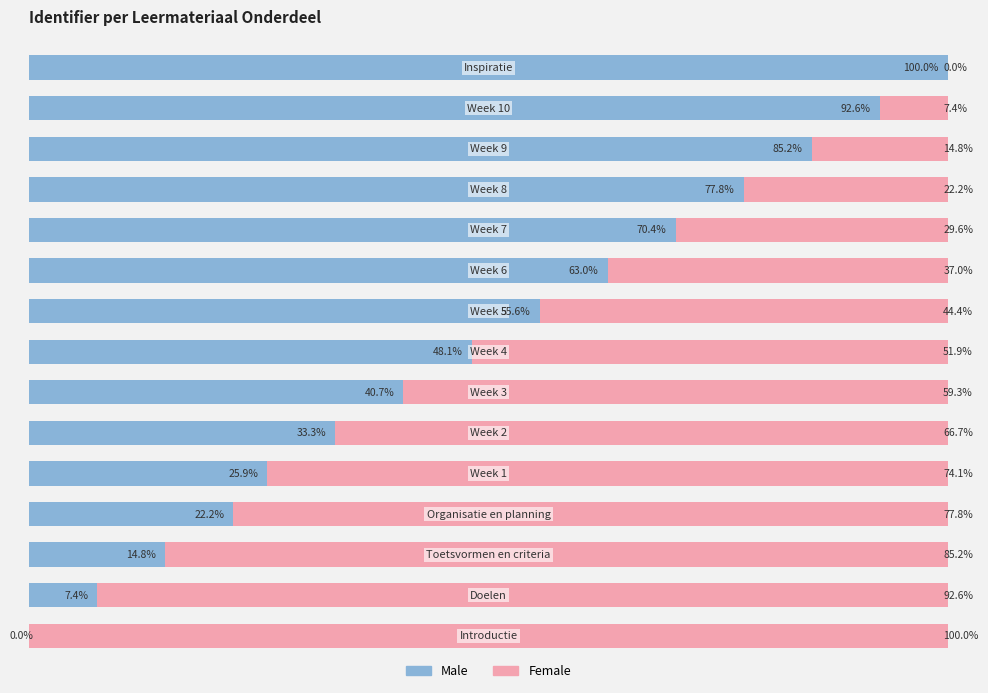

Reading right to left, what are all the values shown in this chart?

Male: 100.0	92.6	85.2	77.8	70.4	63.0	55.6	48.1	40.7	33.3	25.9	22.2	14.8	7.4	0.0
Female: 0.0	7.4	14.8	22.2	29.6	37.0	44.4	51.9	59.3	66.7	74.1	77.8	85.2	92.6	100.0